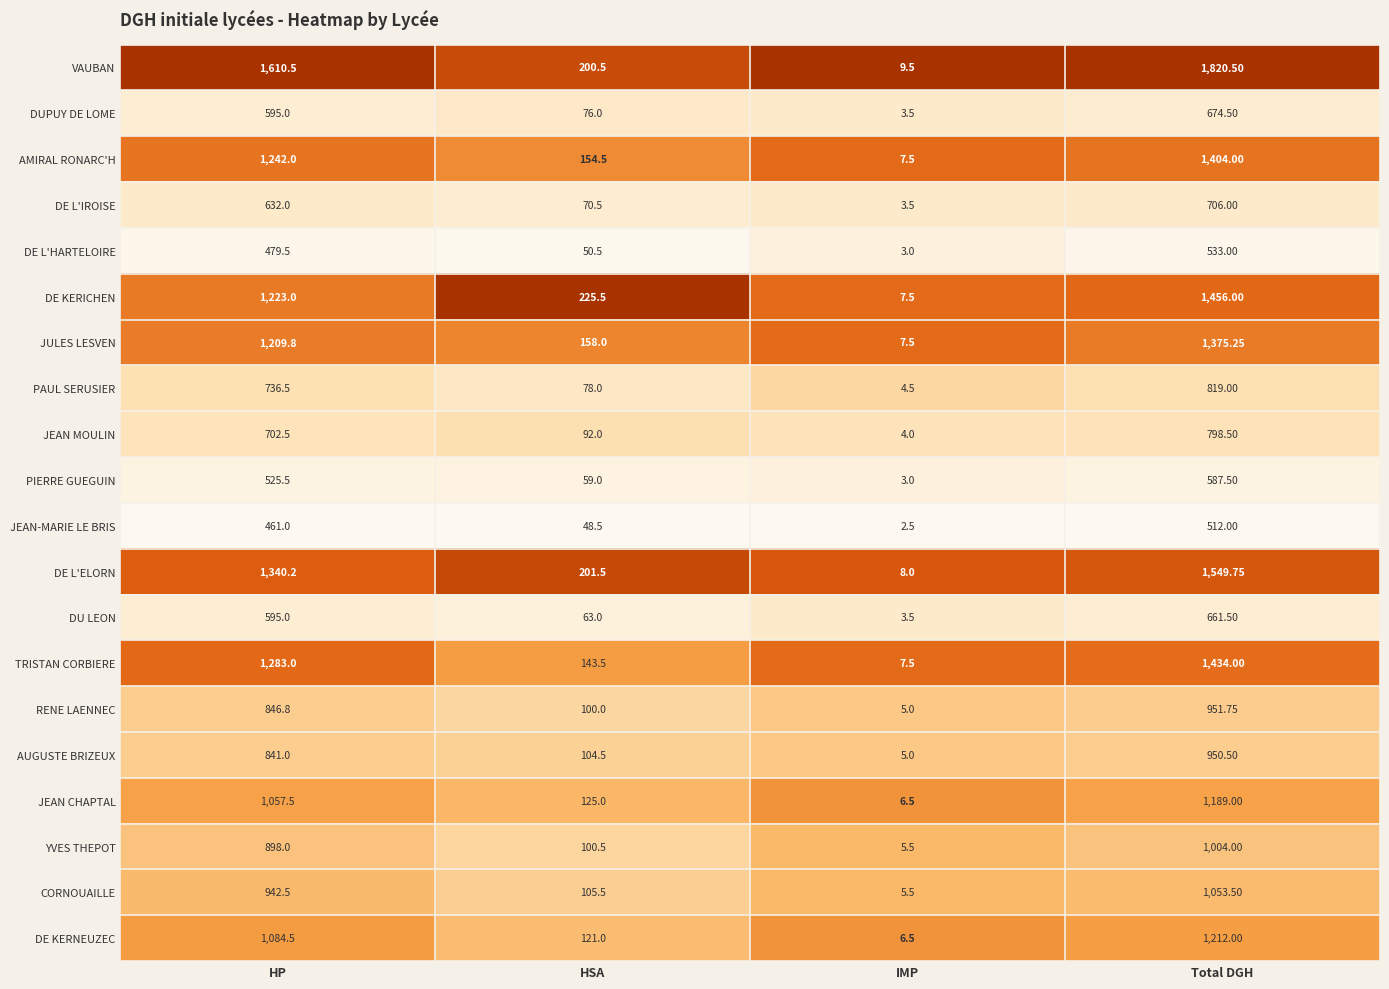

Which series changed the most between HSA and IMP?

DE KERICHEN